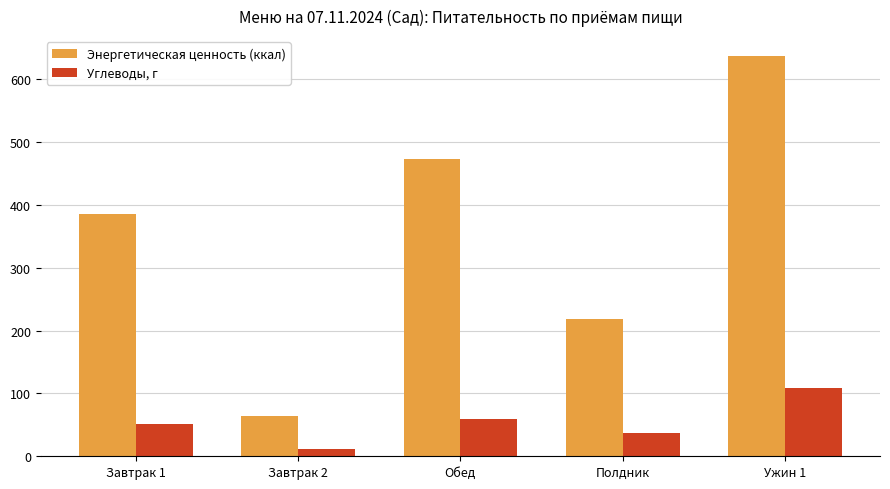

Does the chart contain stacked bars?

No